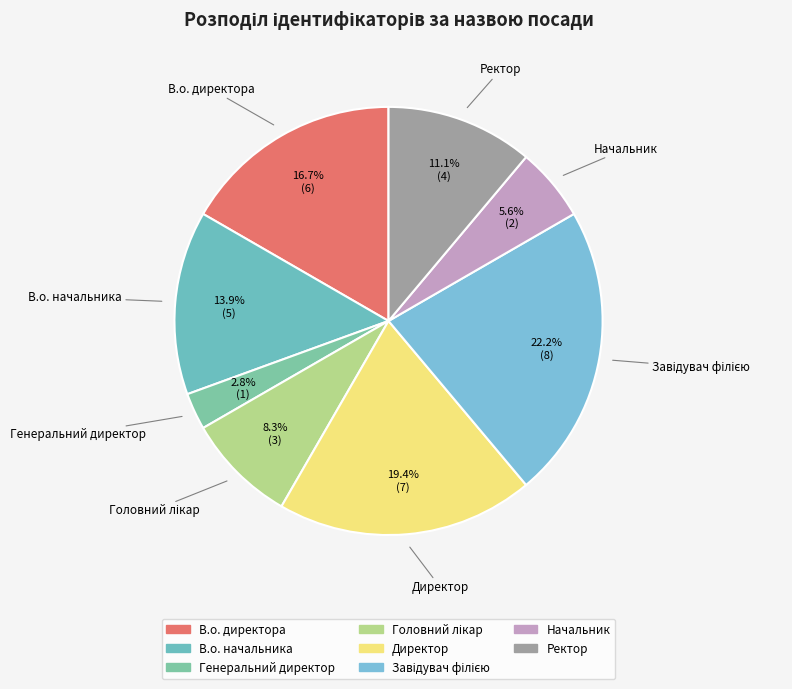

To the nearest percent, what is the average slice percentage?

12%